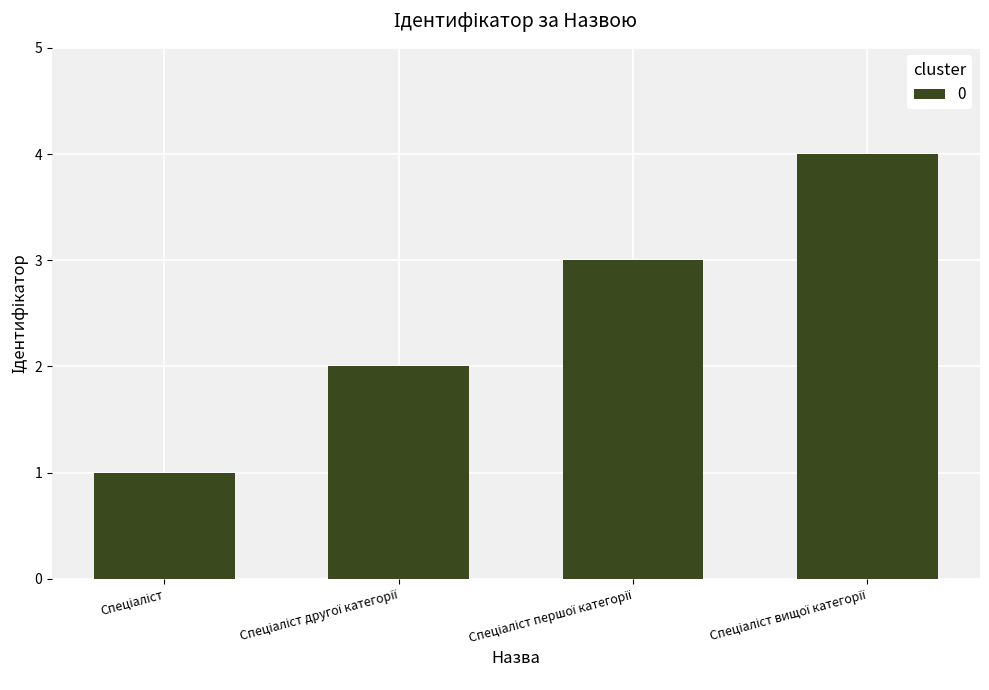

What is the sum of all values?

10